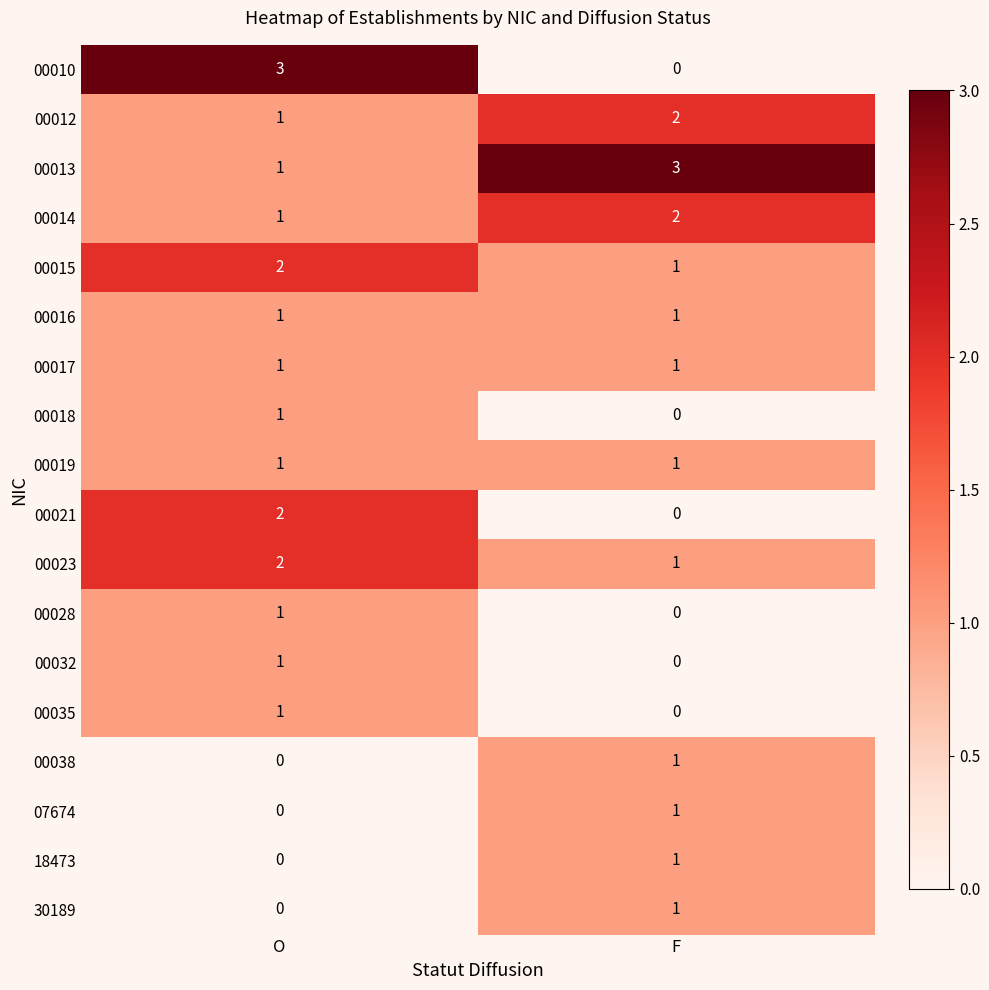

Is it true that 00015 equals 3 at O?

False